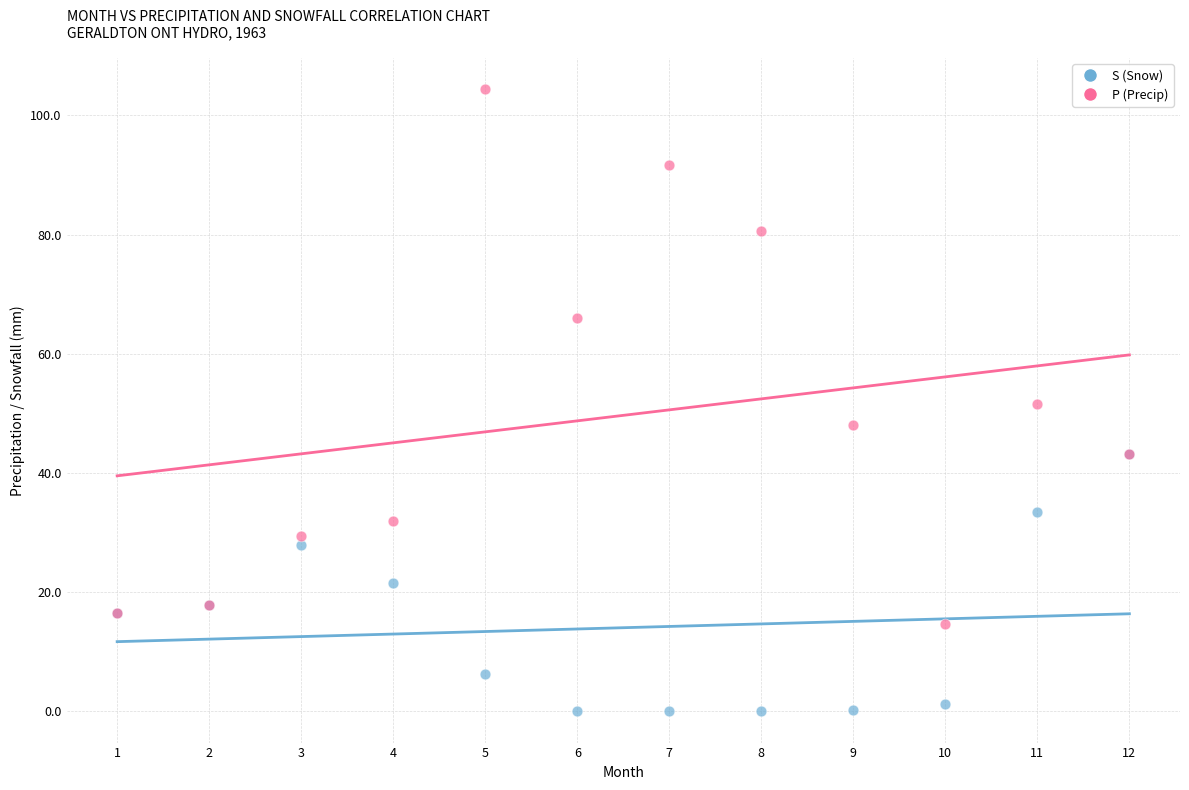

Which series has the widest spread of Y values?

P (Precip)